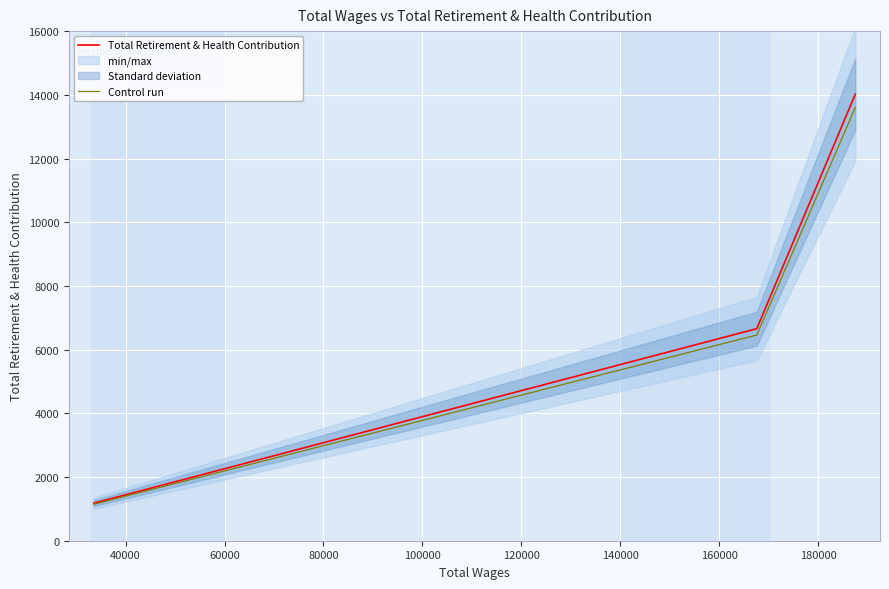

True or false: Total Retirement & Health Contribution has a value of 1916.3 at 20000.

False